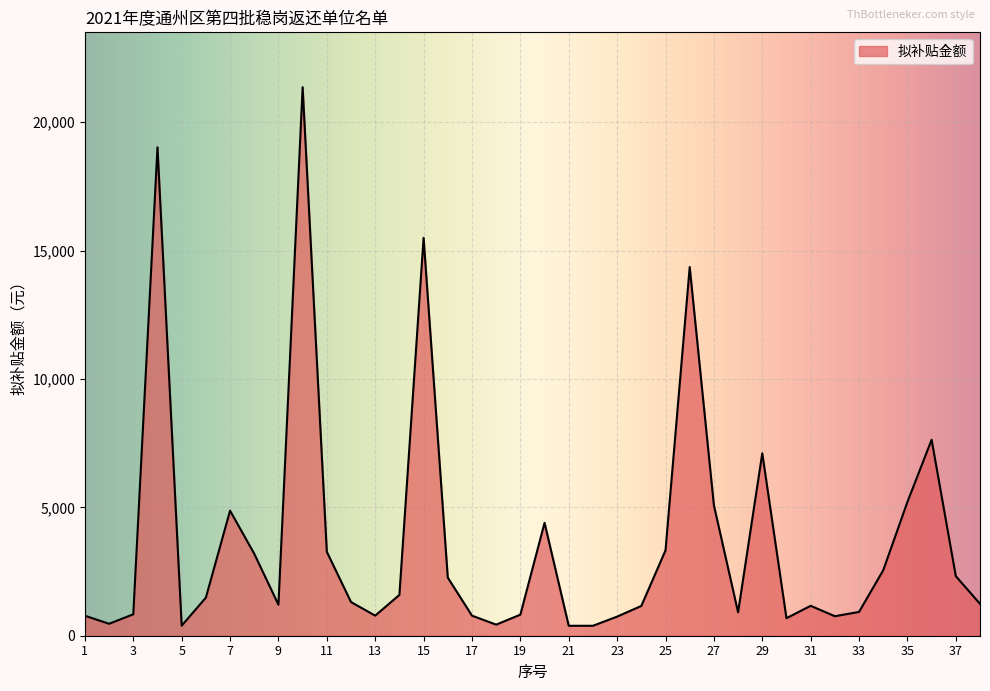

True or false: there are more than 2 points higher than both neighbors.

True